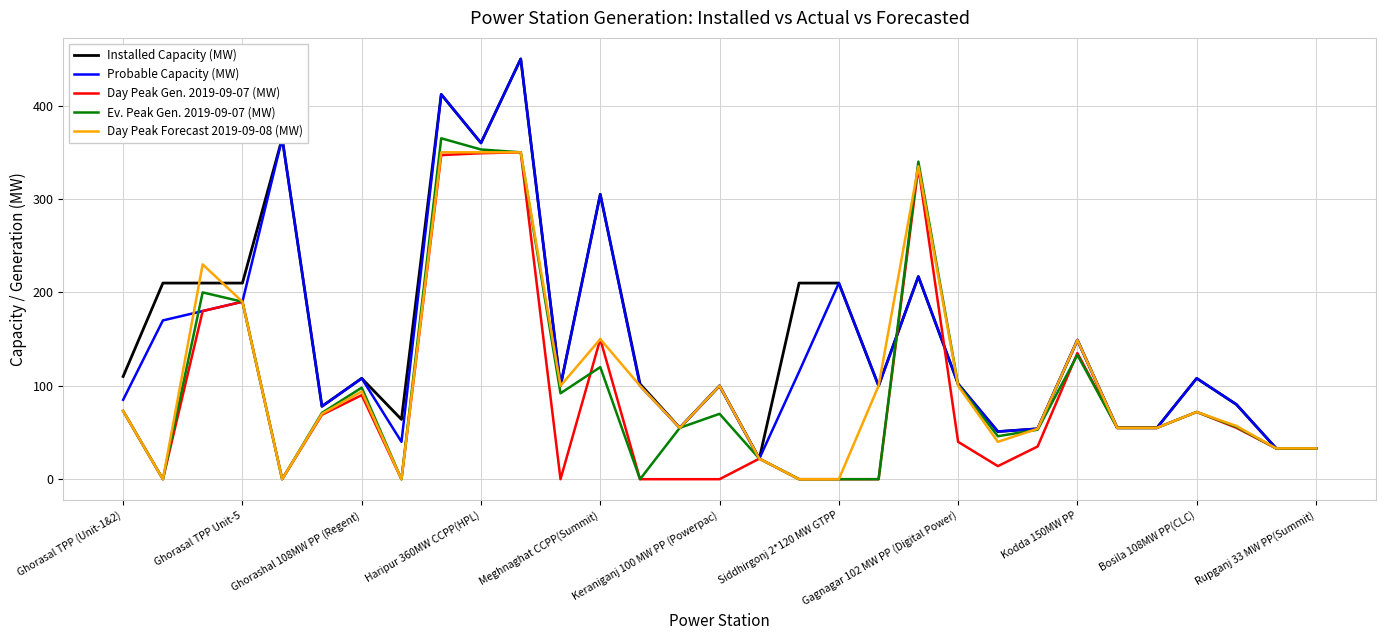

How many lines are shown in the chart?

5